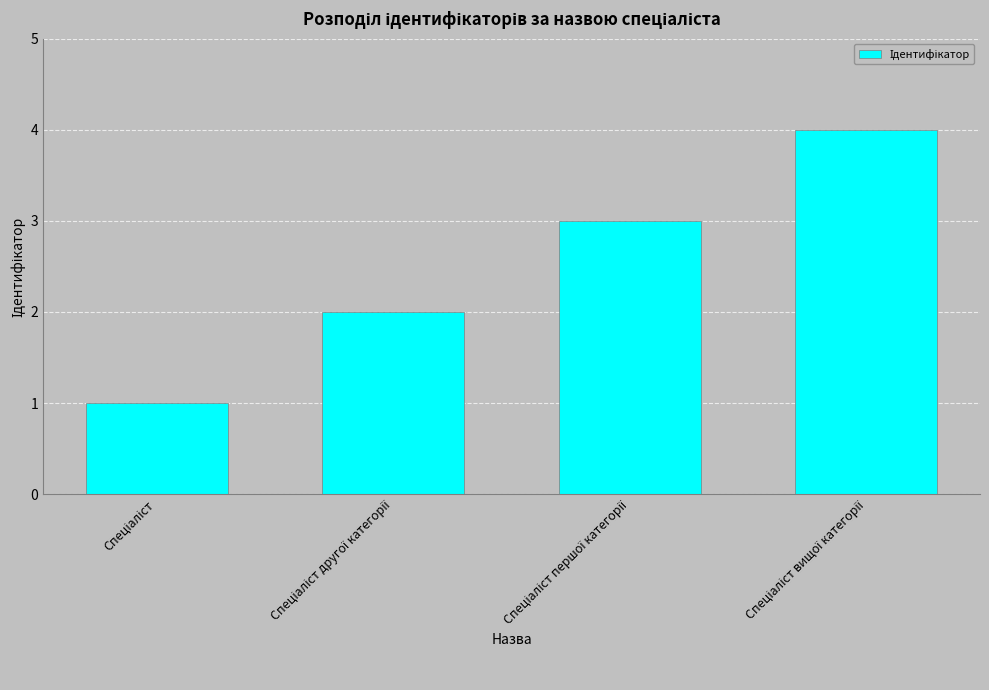

What is the sum of all values?

10